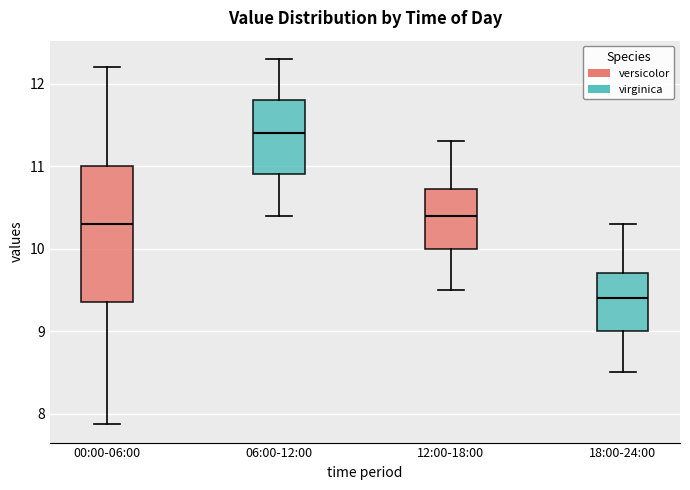

Reading left to right, transcribe this box plot: for each box, give where its median line is, the range the box spans, and where its two whiskers end, as read against the y-axis. The values are not printed on the chart, so give them approximately, as read against the axis.

00:00-06:00: median 10.3, box 9.4 to 11.0, whiskers 7.9 to 12.2
06:00-12:00: median 11.4, box 10.9 to 11.8, whiskers 10.4 to 12.3
12:00-18:00: median 10.4, box 10.0 to 10.7, whiskers 9.5 to 11.3
18:00-24:00: median 9.4, box 9.0 to 9.7, whiskers 8.5 to 10.3